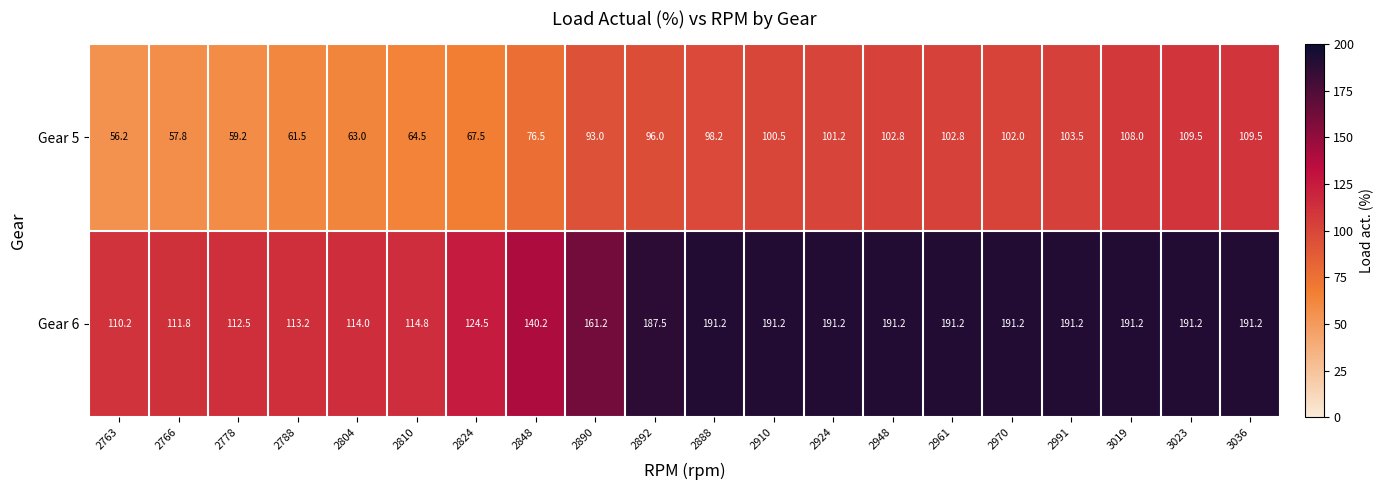

At how many categories does at least one series exceed 71?

20